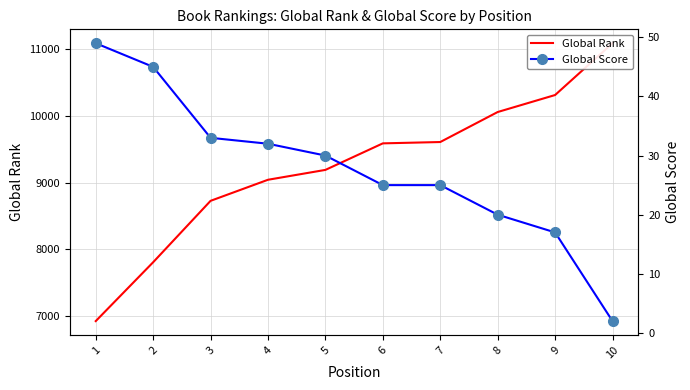

At which category does the chart reach its peak across all series?

10